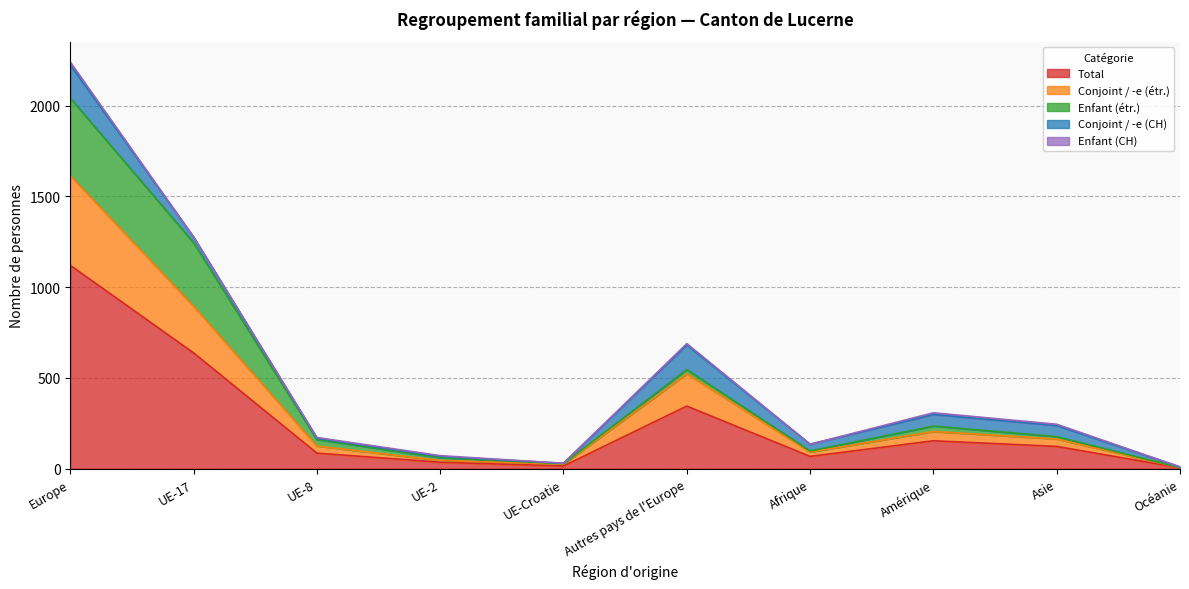

List the labels in order of Enfant (étr.) value, largest first.

Europe, UE-17, UE-8, Amérique, Autres pays de l'Europe, UE-2, Asie, Afrique, UE-Croatie, Océanie